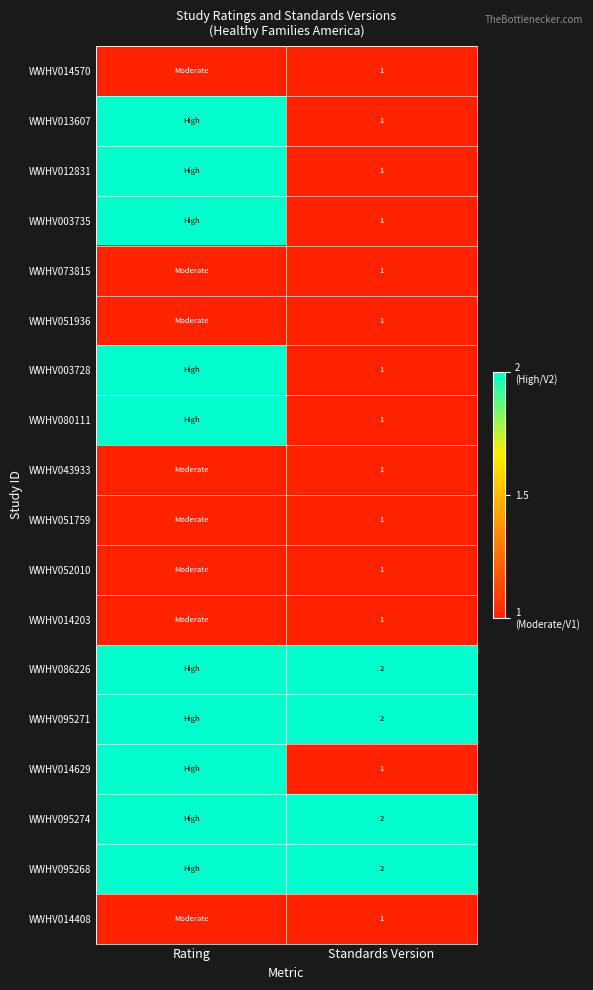

What is the minimum value shown in the chart?

1